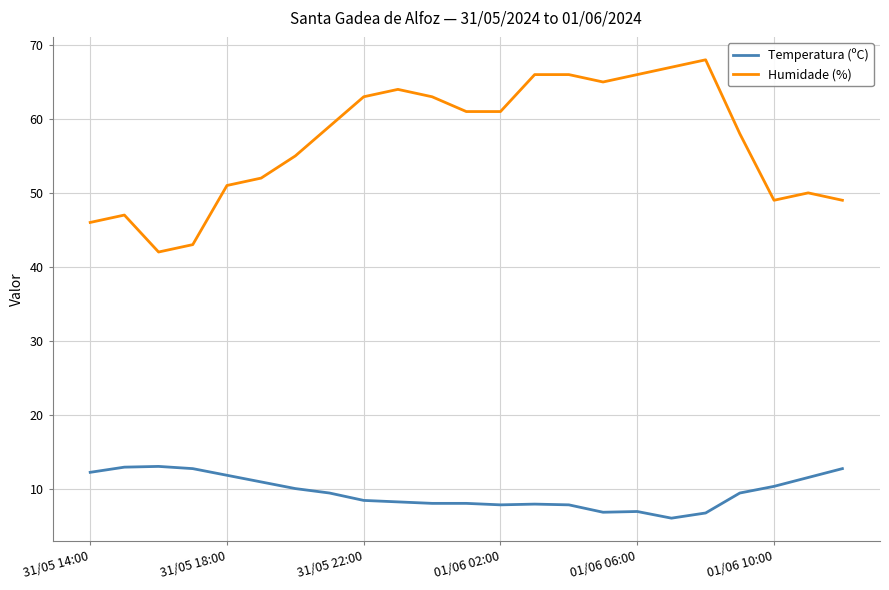

What is the difference between the maximum and minimum values in the Humidade (%) series?

26.0